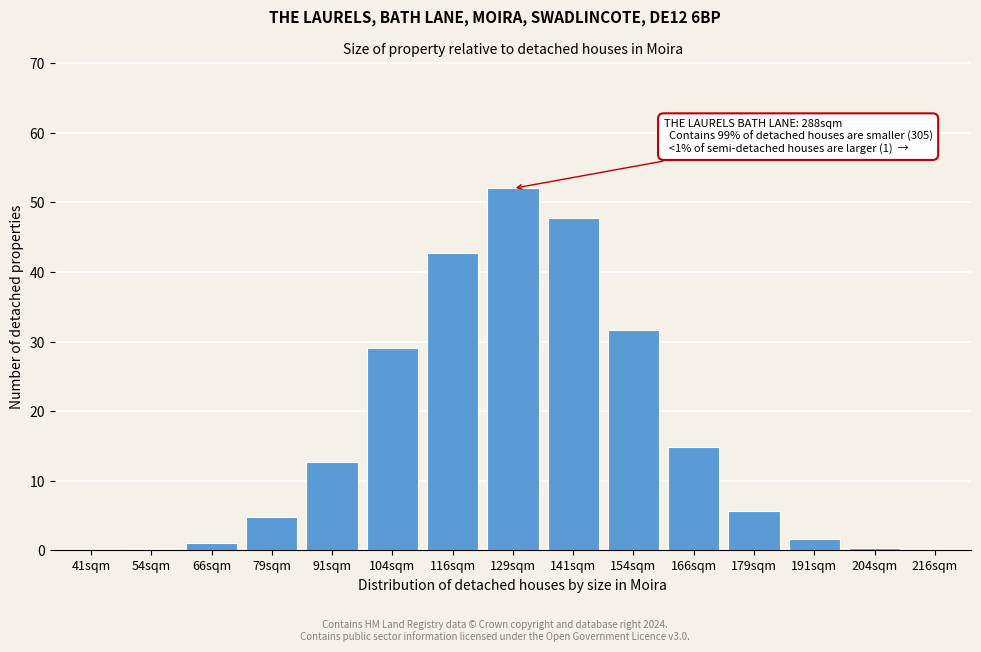

Is it true that the value at 79sqm is 4.7?

True